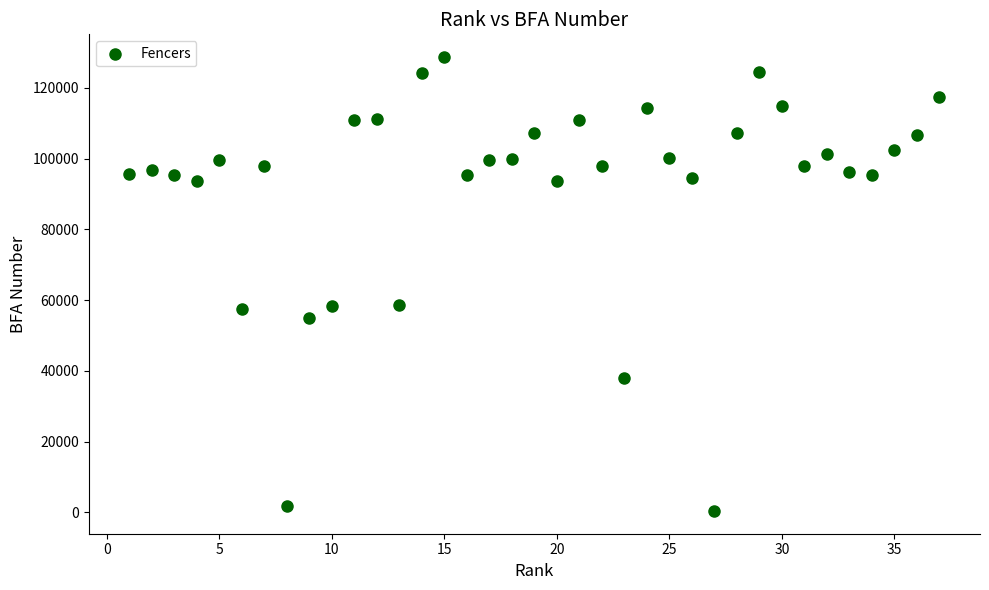

What is the range of X values (max minus min)?

36